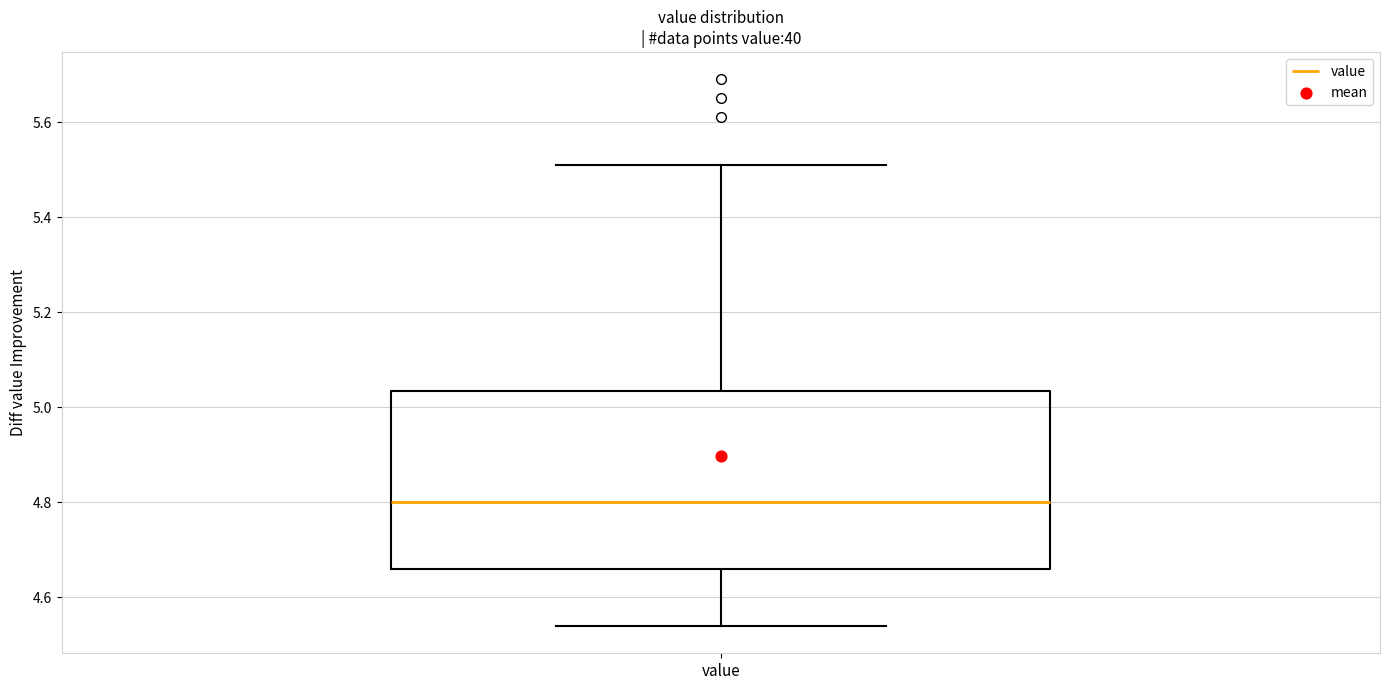

Read this box plot against the y-axis: the position of the median line, the range covered by the box, and the ends of both whiskers. The values are not printed on the chart, so give them approximately, as read against the axis.

median 4.80, box 4.66 to 5.04, whiskers 4.54 to 5.52